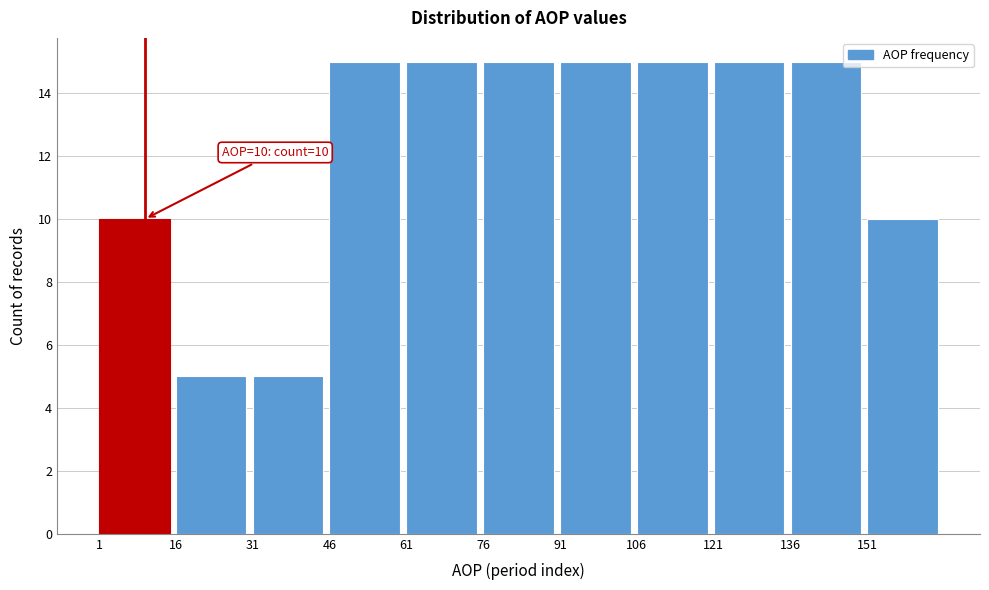

Reading left to right, list all the values displayed in this chart.

10	5	5	15	15	15	15	15	15	15	10